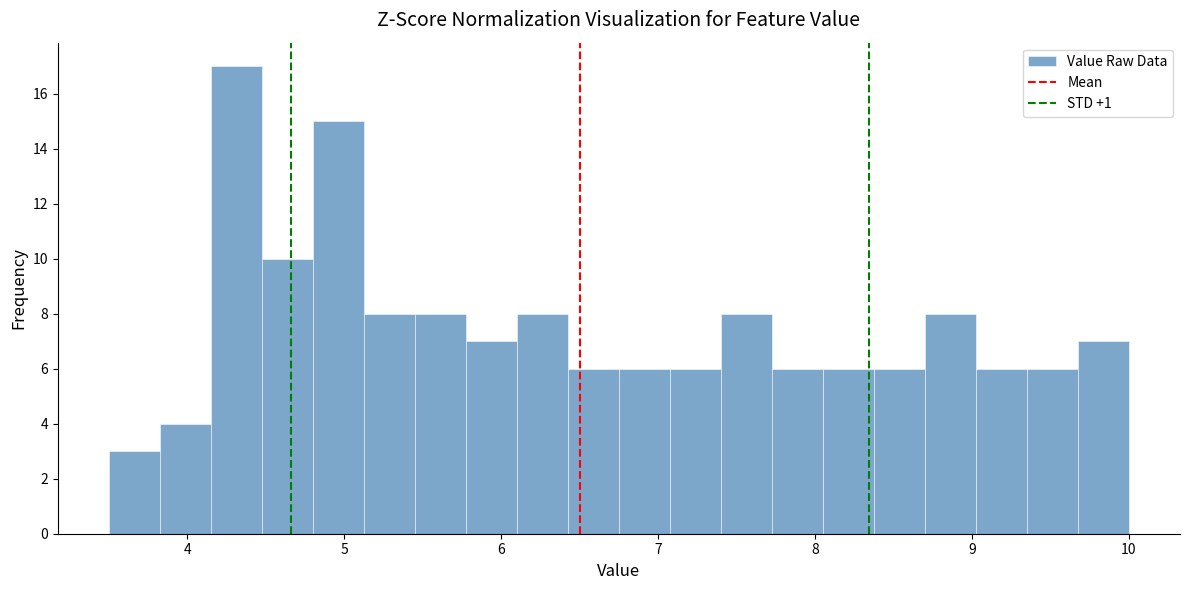

Around what value on the x-axis is the tallest bar? Give the approximate position of its centre, as read against the axis.

4.3